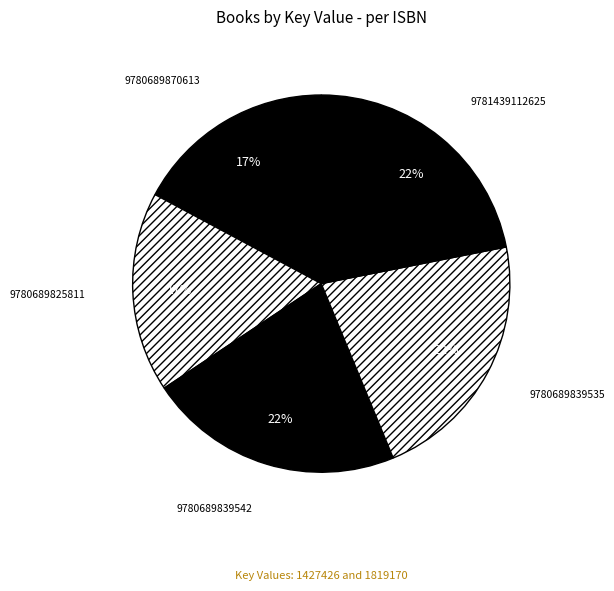

Do 9780689839535 and 9781439112625 together represent more than half of the pie?

No